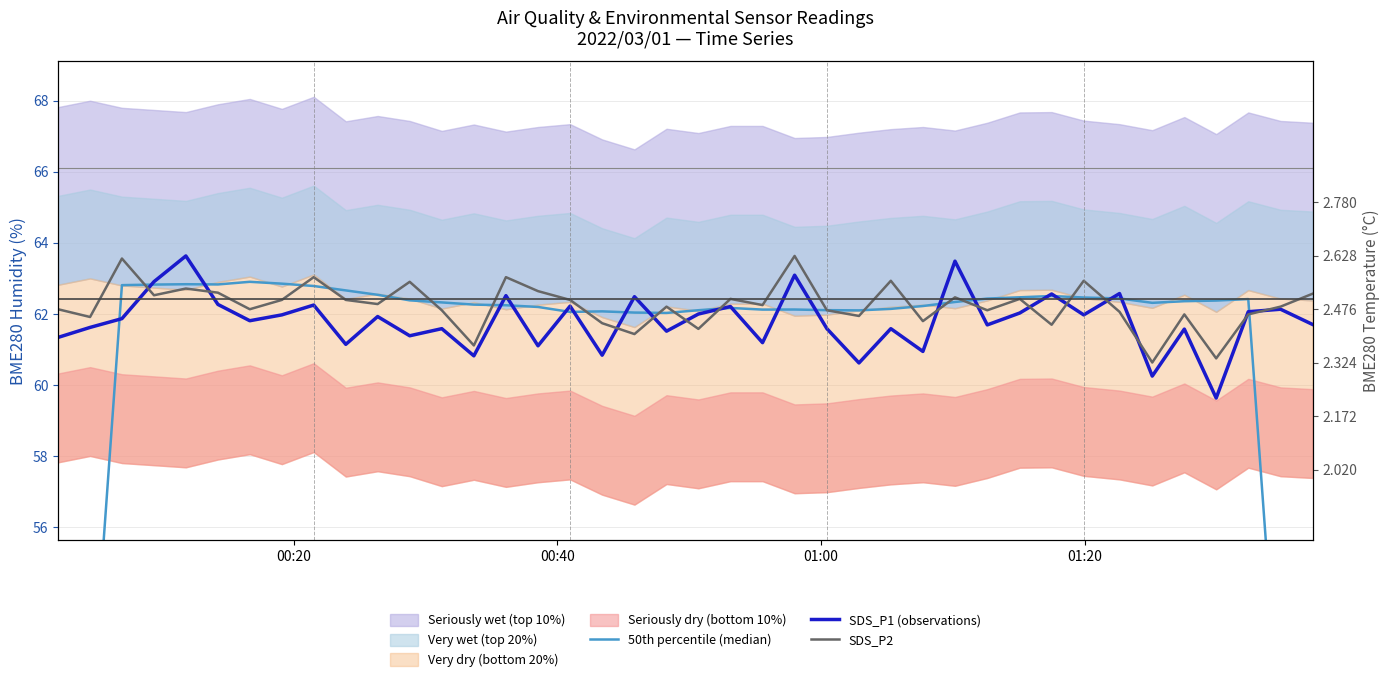

What is the difference between the second highest and minimum values in the SDS_P1 (observations) series?

3.9